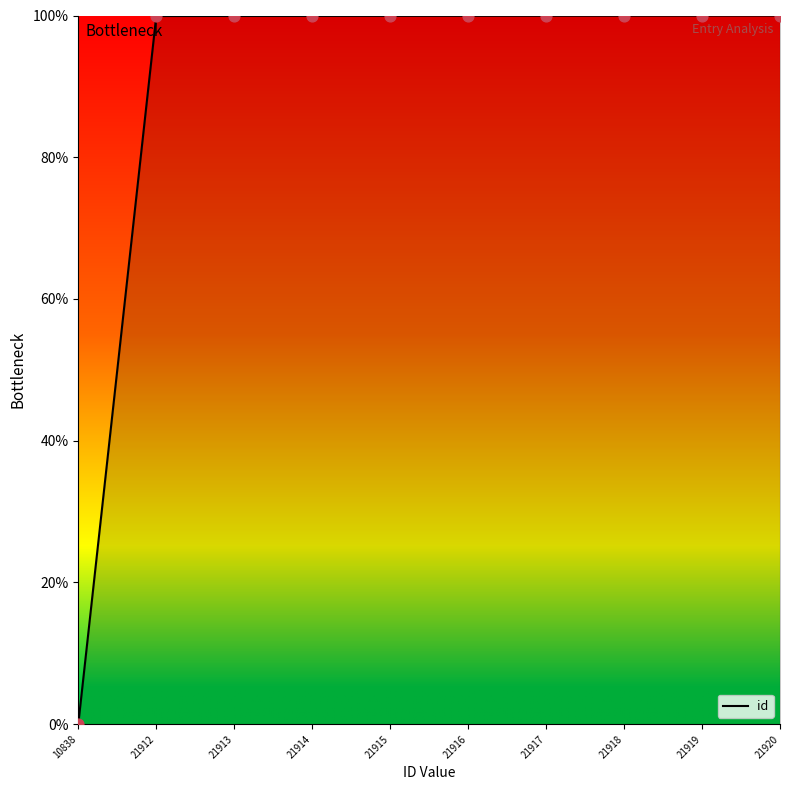

Approximately how many times larger is the value at 21915 compared to 21913?

1.0